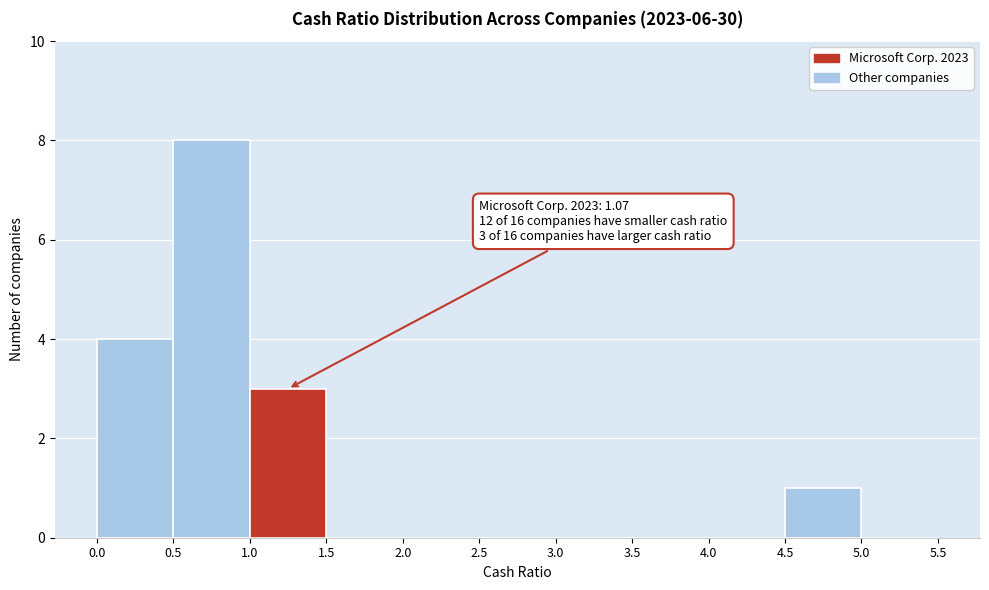

Which range on the x-axis has the tallest bar?

0.5 to 1.0